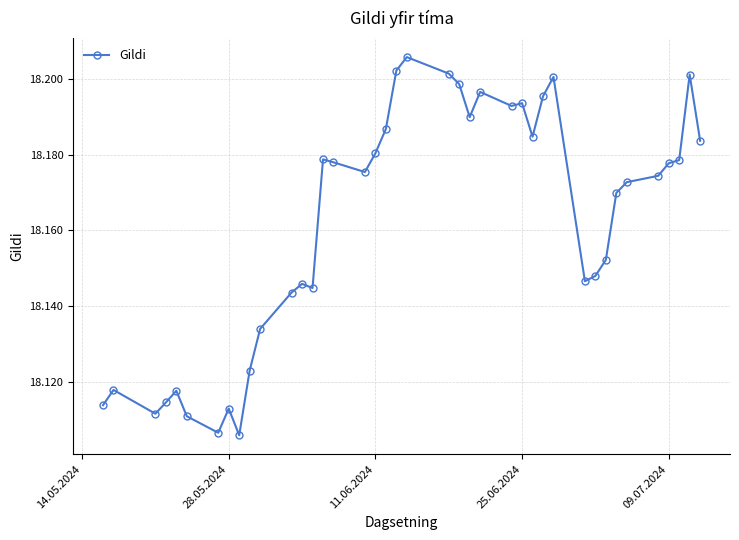

What is the sum of all values?

726.5